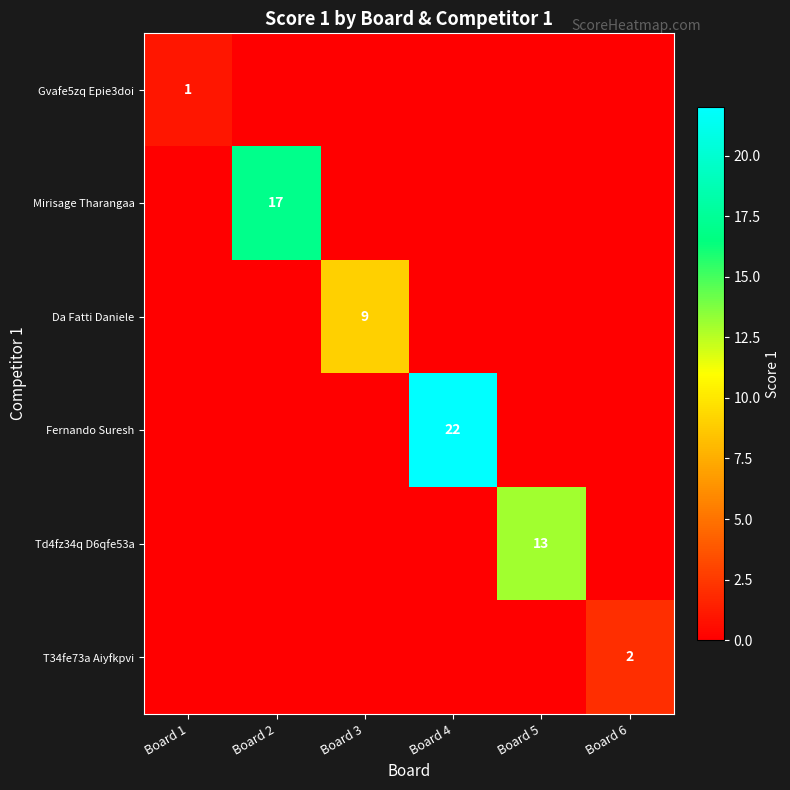

Is it true that Da Fatti Daniele equals 9 at Board 3?

True